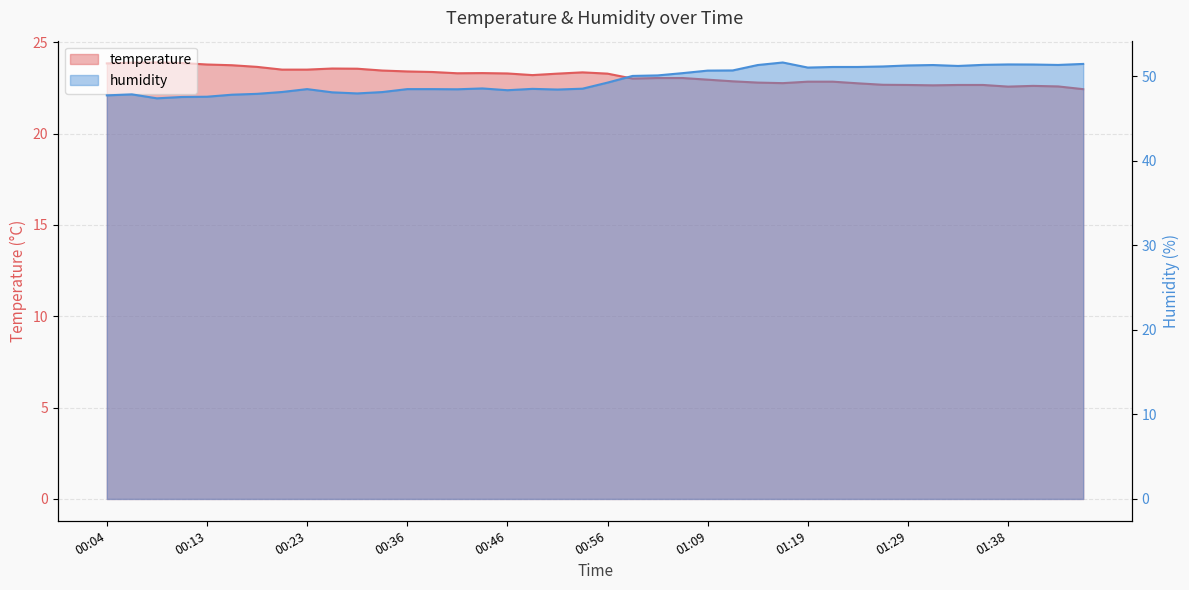

At which label does temperature reach its peak?

00:09